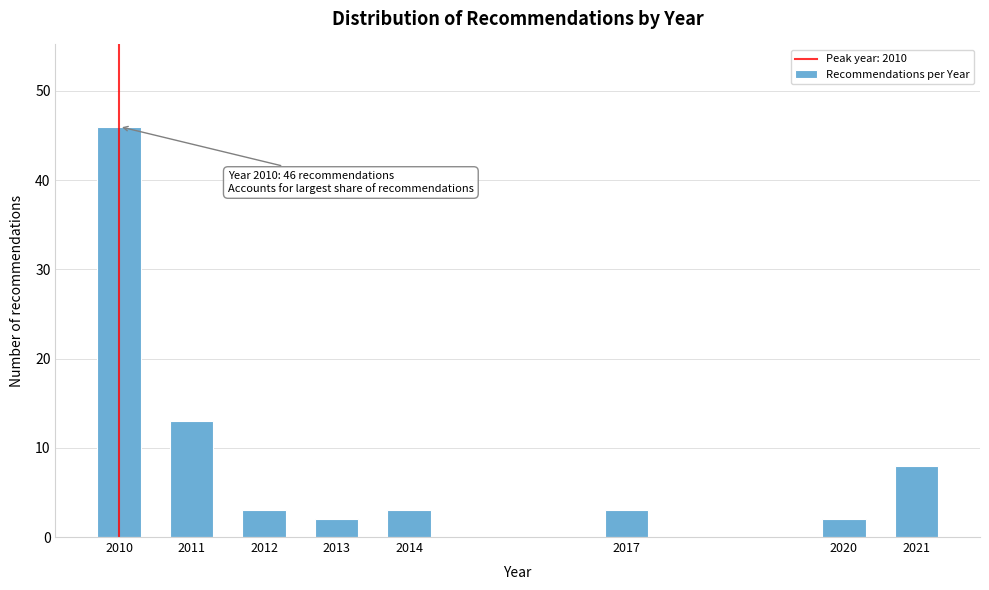

Reading left to right, list all the values displayed in this chart.

2010=46	2011=13	2012=3	2013=2	2014=3	2017=3	2020=2	2021=8